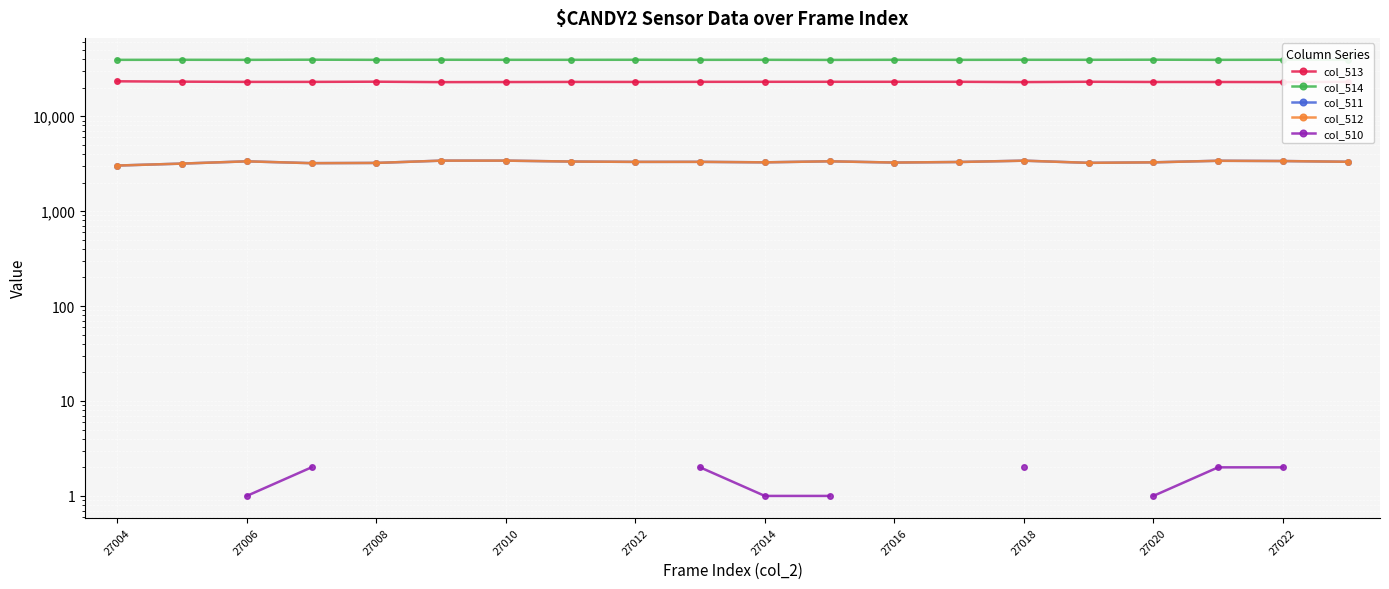

What is the difference between the highest and lowest values at 27014?

39245.0